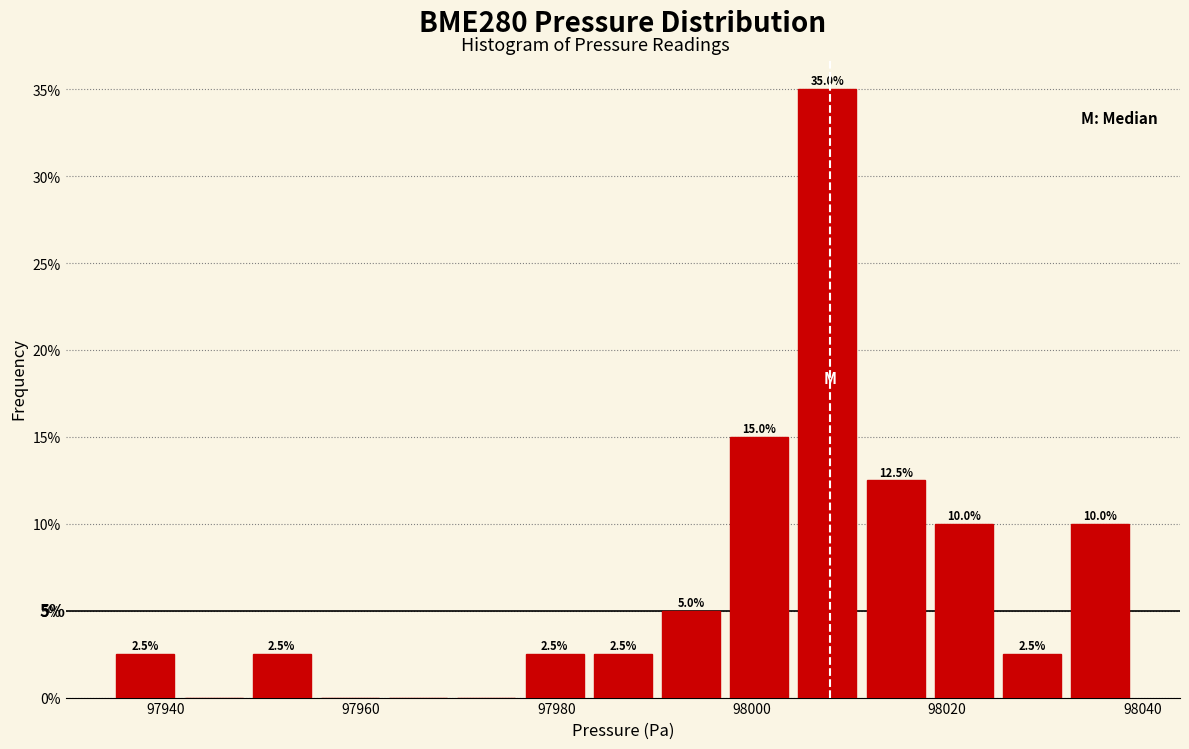

Read against the x-axis, roughly where is the centre of the tallest bar?

98008